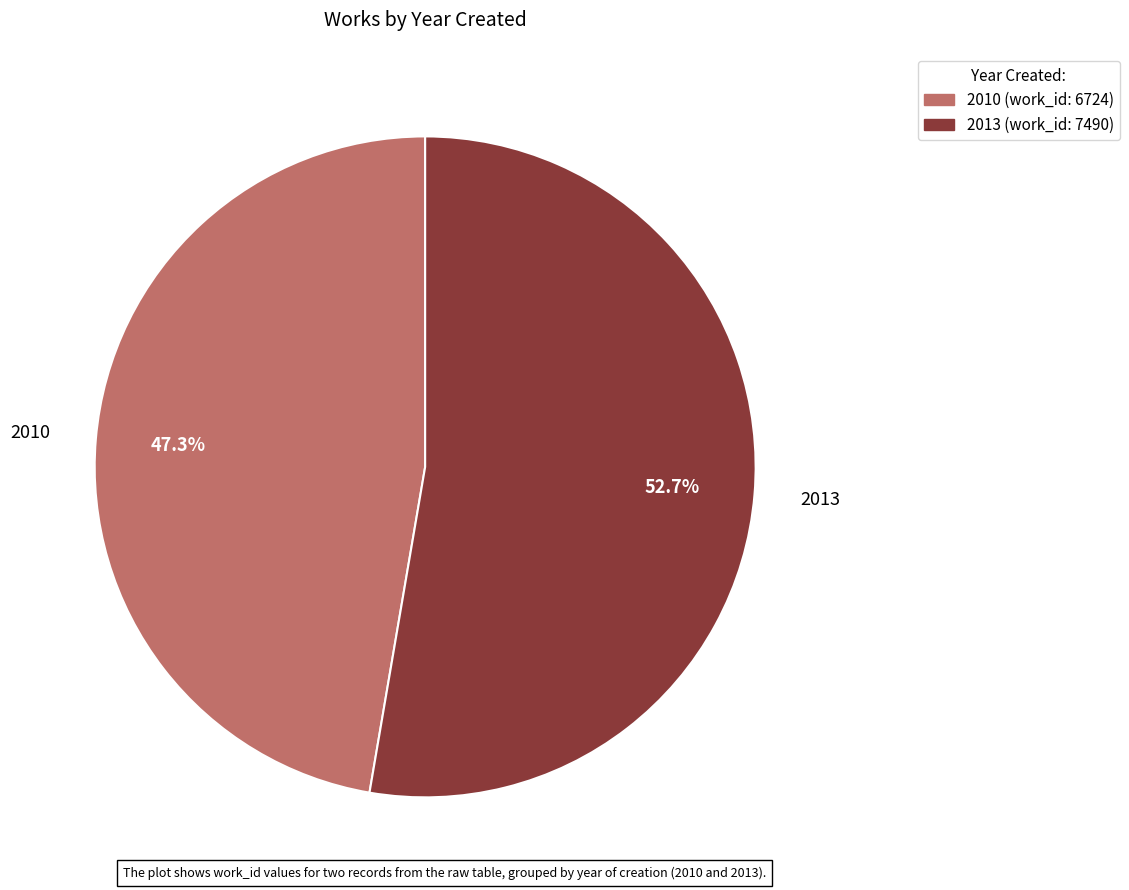

How many slices are in this pie chart?

2